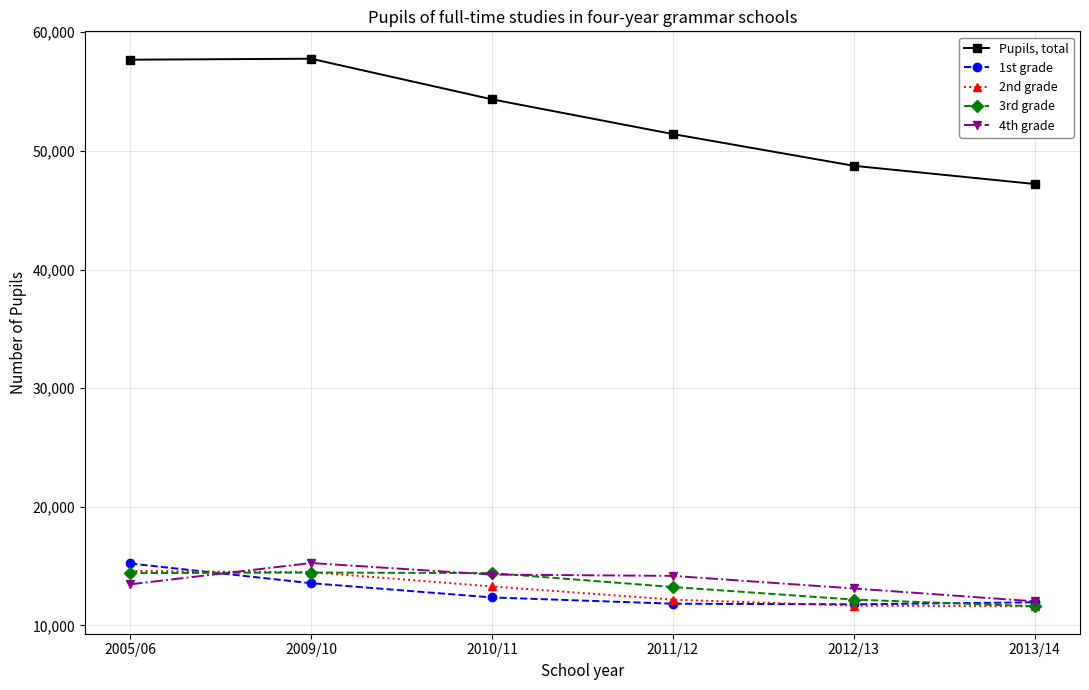

True or false: 4th grade has more than 2 interior local peaks.

False